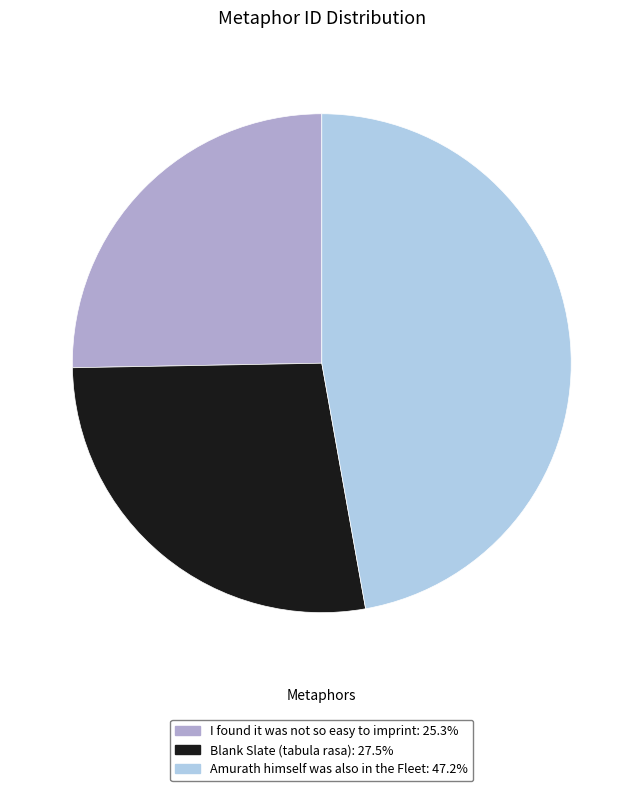

Which category has the smallest portion of the pie?

I found it was not so easy to imprint